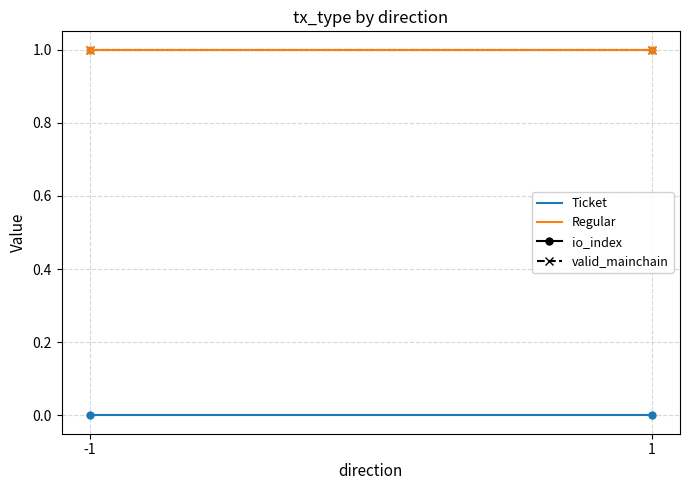

List the labels in order of Ticket value, smallest first.

-1, 1